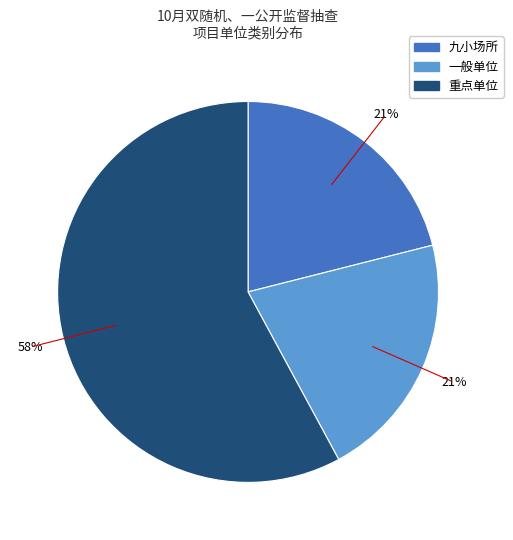

To the nearest percent, what portion does 一般单位 represent?

21%